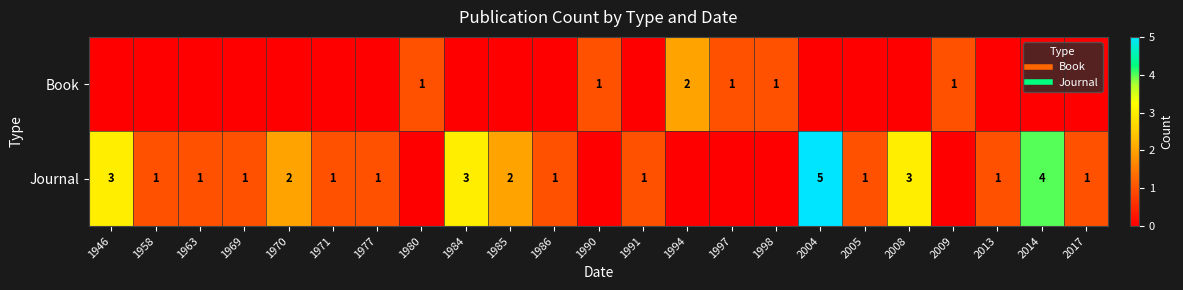

The value of Book at 2008 is -1. True or false?

False